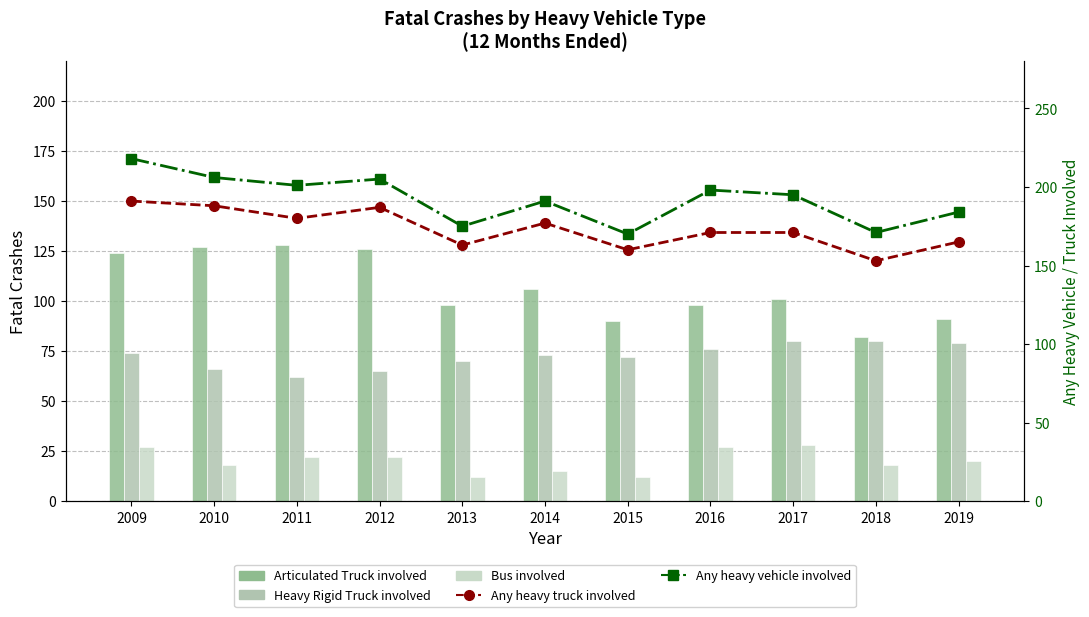

What is the smallest value displayed?

12